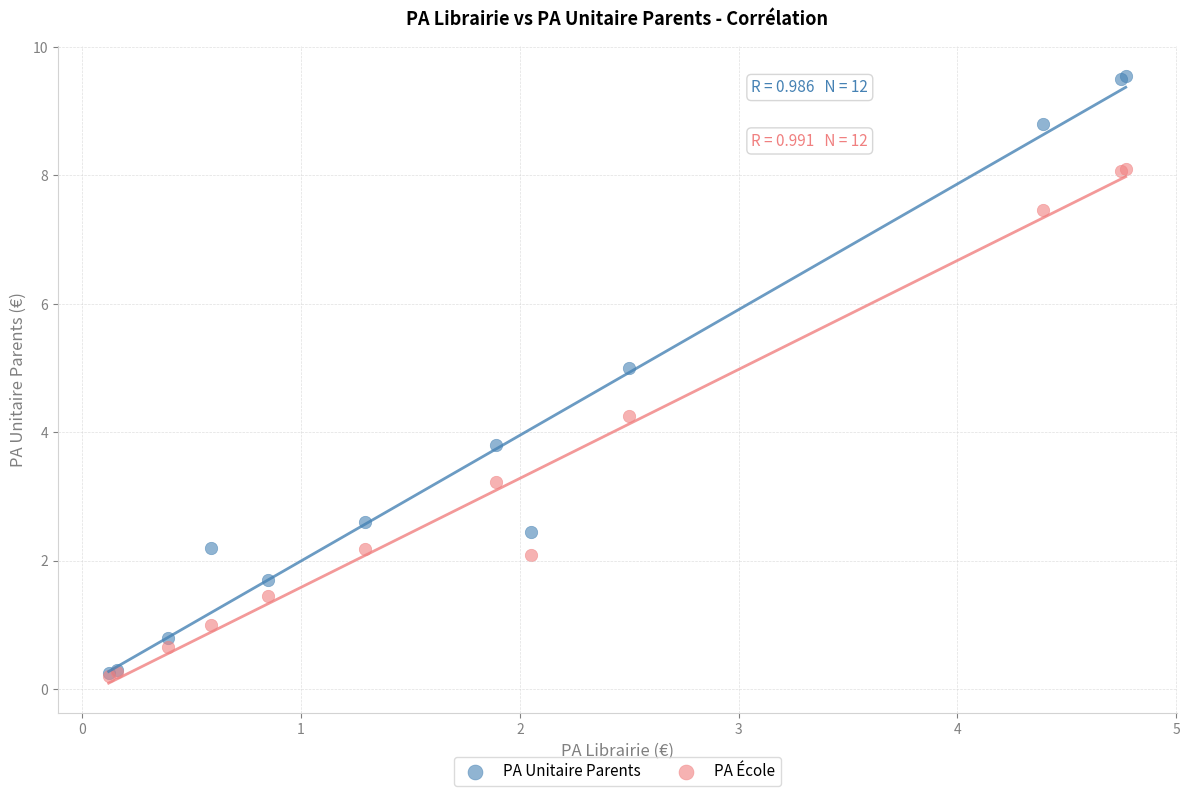

Which series has the widest spread of Y values?

PA Unitaire Parents